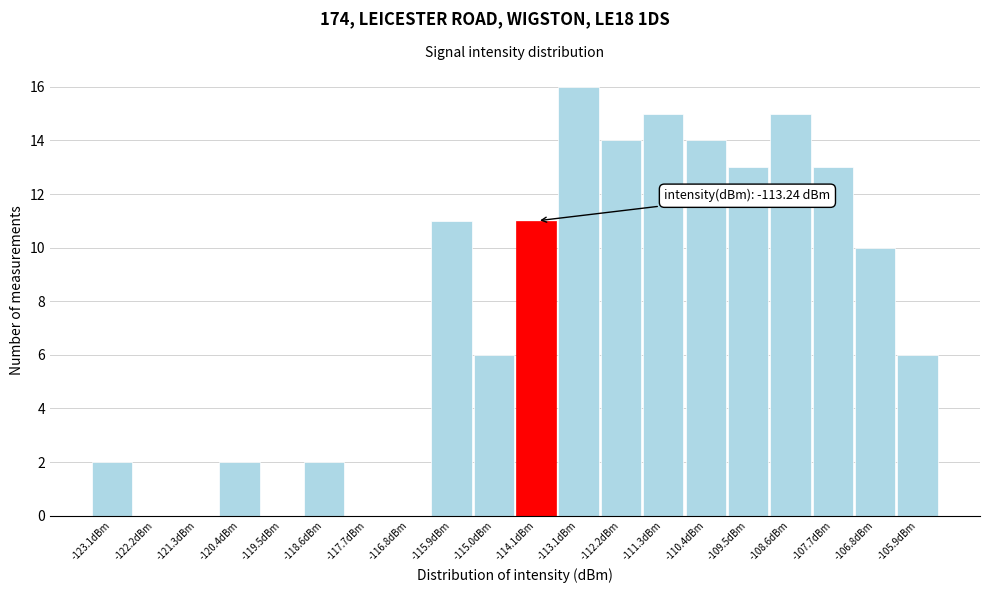

Reading right to left, transcribe all the data shown in this chart.

-105.9dBm=6	-106.8dBm=10	-107.7dBm=13	-108.6dBm=15	-109.5dBm=13	-110.4dBm=14	-111.3dBm=15	-112.2dBm=14	-113.1dBm=16	-114.1dBm=11	-115.0dBm=6	-115.9dBm=11	-116.8dBm=0	-117.7dBm=0	-118.6dBm=2	-119.5dBm=0	-120.4dBm=2	-121.3dBm=0	-122.2dBm=0	-123.1dBm=2